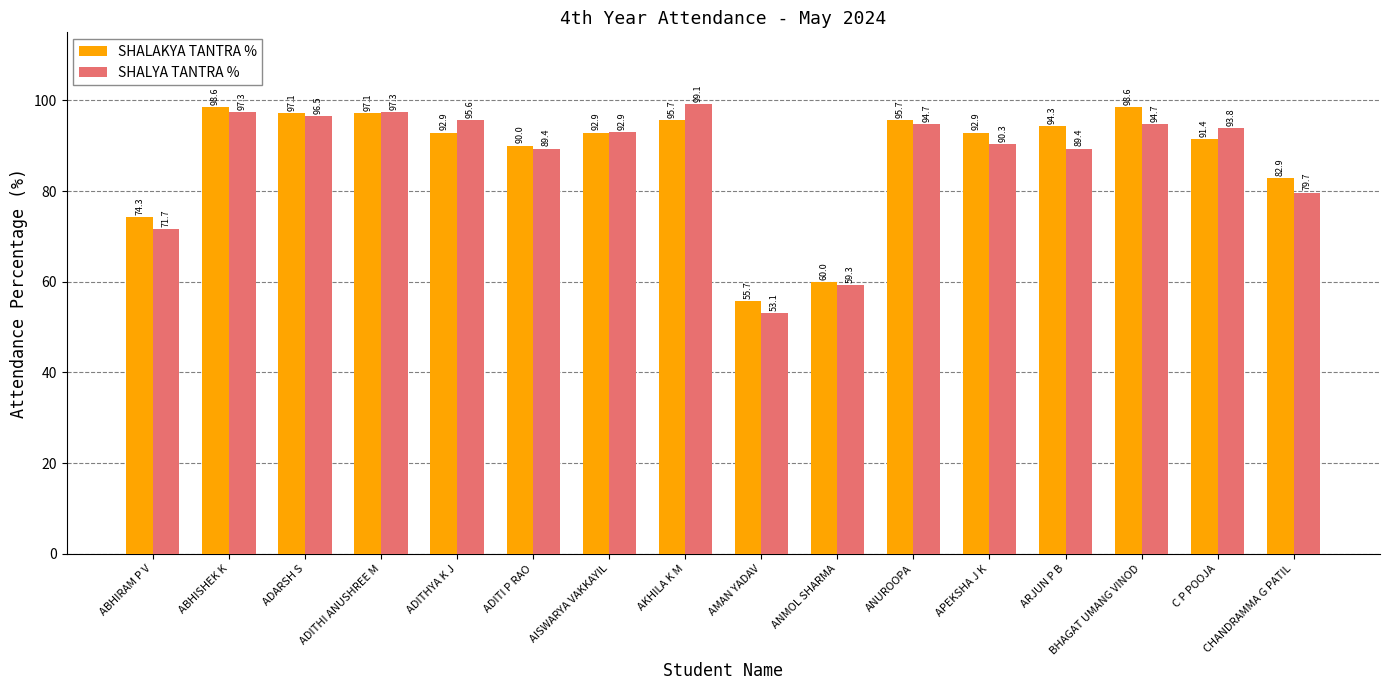

Is the value of SHALYA TANTRA % at AMAN YADAV greater than the value of SHALAKYA TANTRA % at AKHILA K M?

No